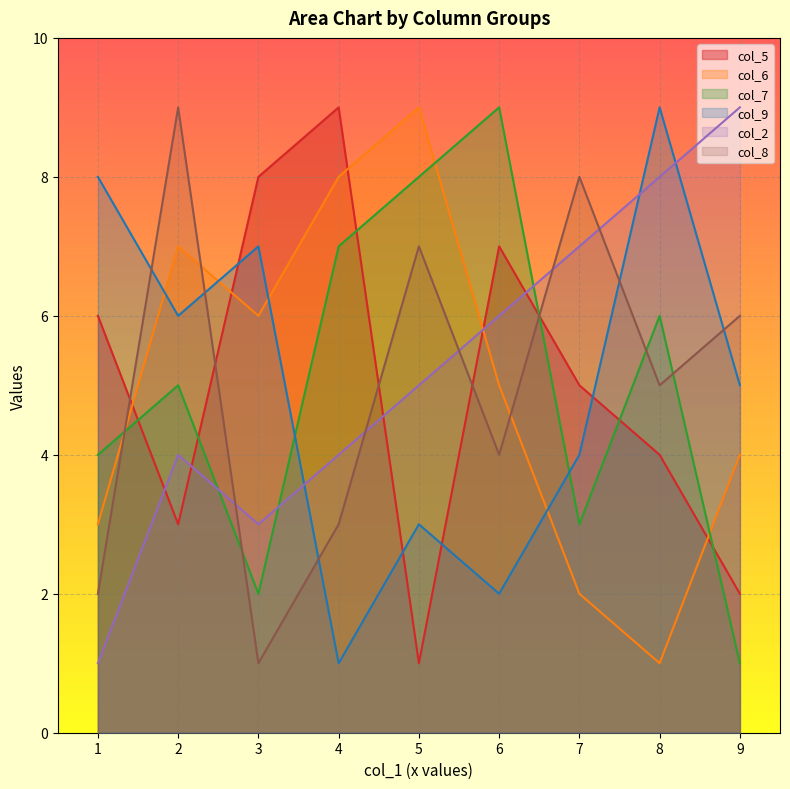

Between which two adjacent categories do col_2 and col_7 first intersect?

2 and 3